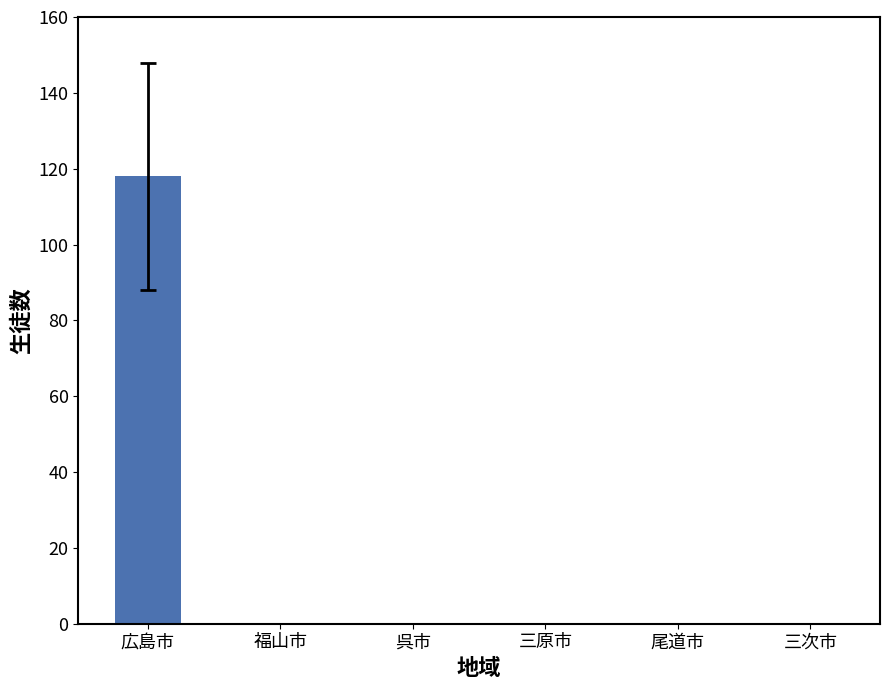

Count the number of categories in the chart.

6